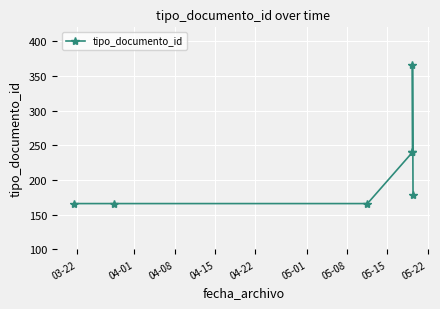

What is the smallest value displayed?

166